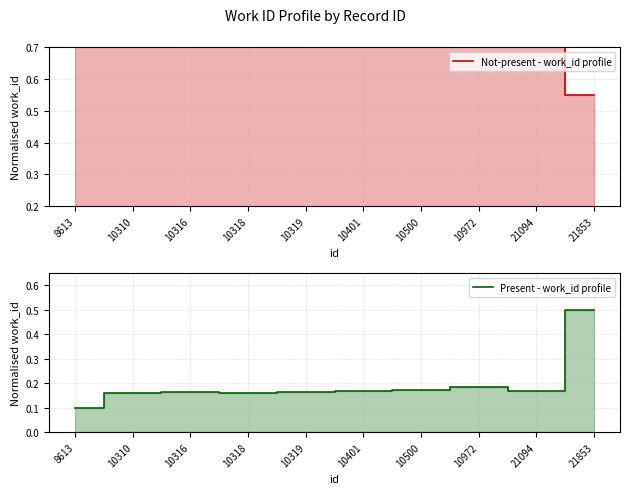

What is the average value of the Present - work_id profile series?

0.2